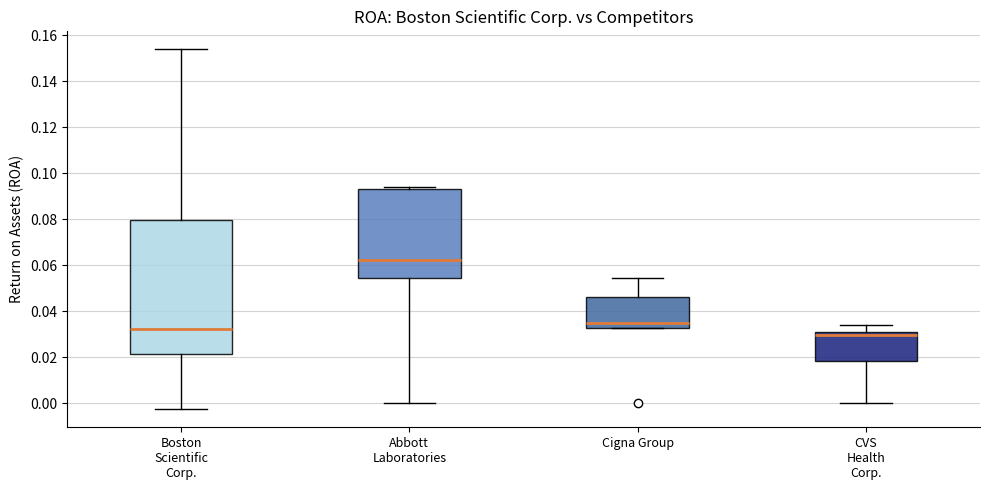

Reading left to right, transcribe this box plot: for each box, give where its median line is, the range the box spans, and where its two whiskers end, as read against the y-axis. The values are not printed on the chart, so give them approximately, as read against the axis.

Boston Scientific Corp.: median 0.032, box 0.022 to 0.080, whiskers -0.002 to 0.154
Abbott Laboratories: median 0.062, box 0.054 to 0.094, whiskers 0.000 to 0.094 (just above the box's upper edge)
Cigna Group: median 0.034, box 0.032 to 0.046, whiskers 0.032 to 0.054
CVS Health Corp.: median 0.030, box 0.018 to 0.032, whiskers 0.000 to 0.034